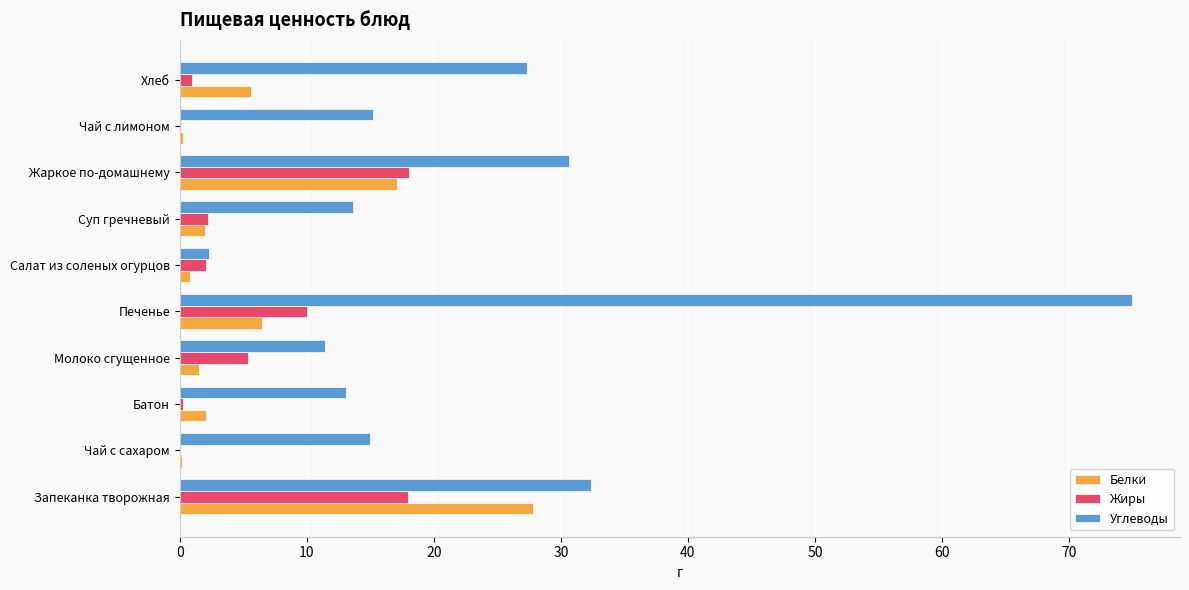

Where is Жиры nearest to the value 9?

Печенье